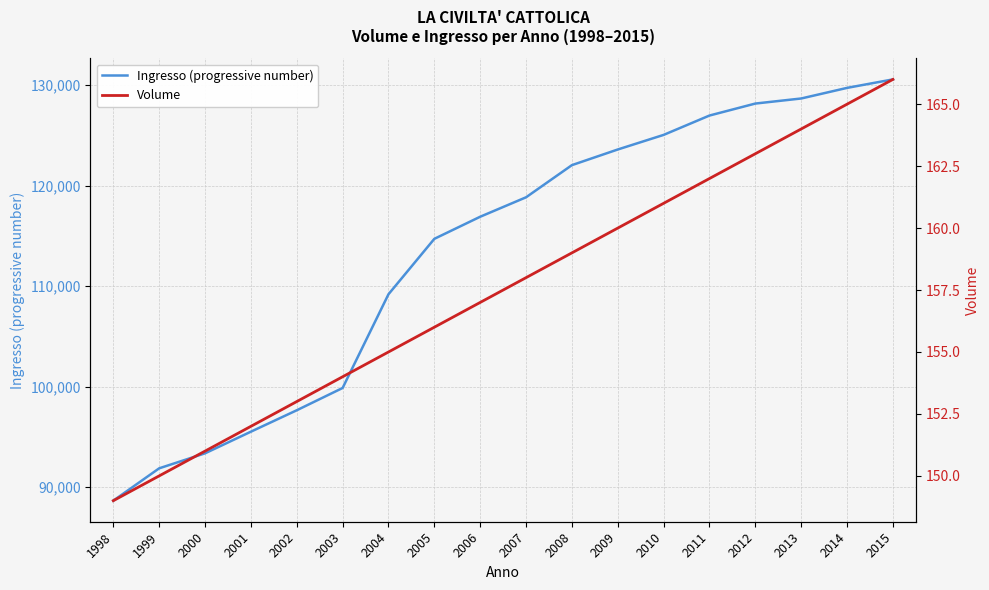

How many data points in Ingresso (progressive number) are less than 118848?

9